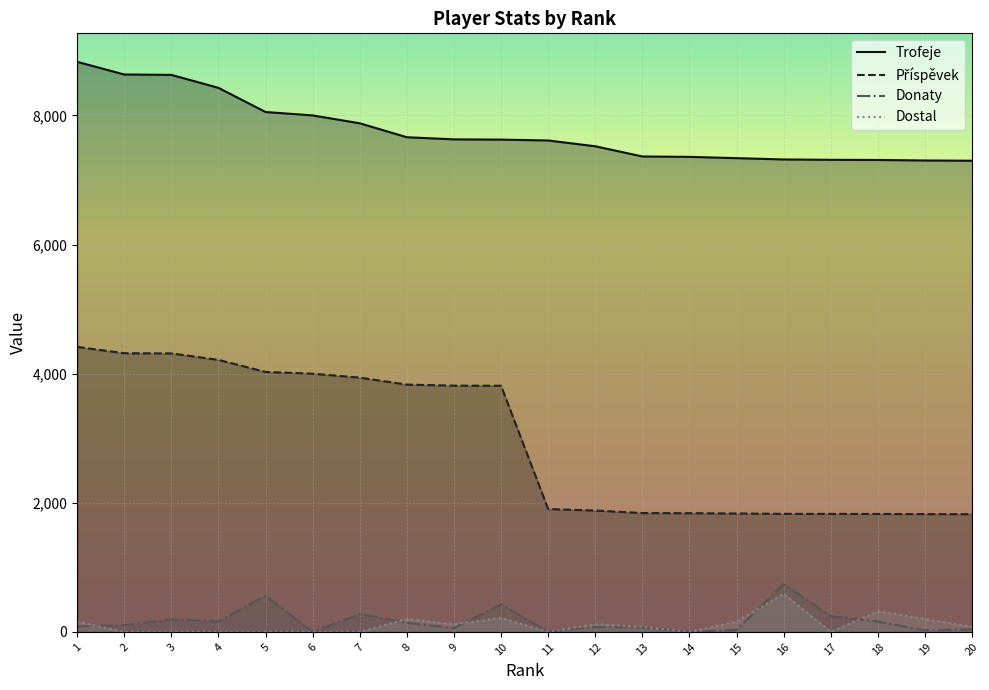

Which series has the widest spread of values?

Příspěvek